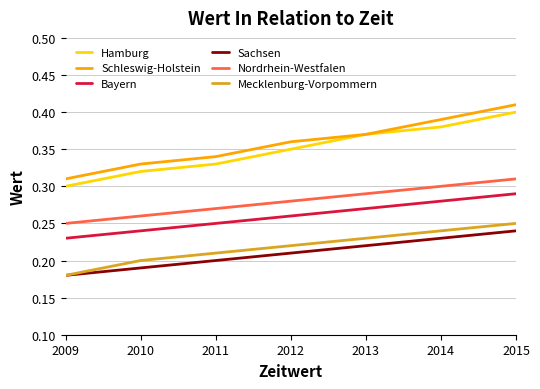

Where is Sachsen nearest to the value 0?

2009